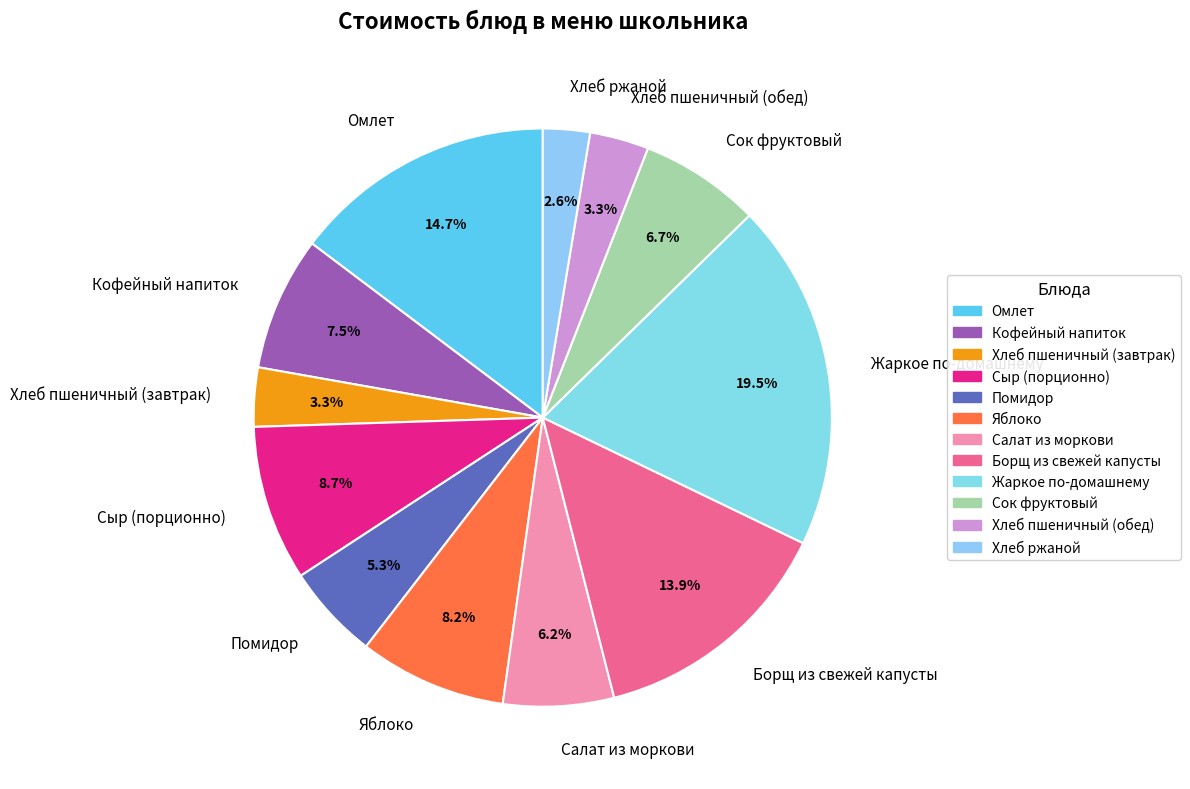

Does any single category account for the majority?

No